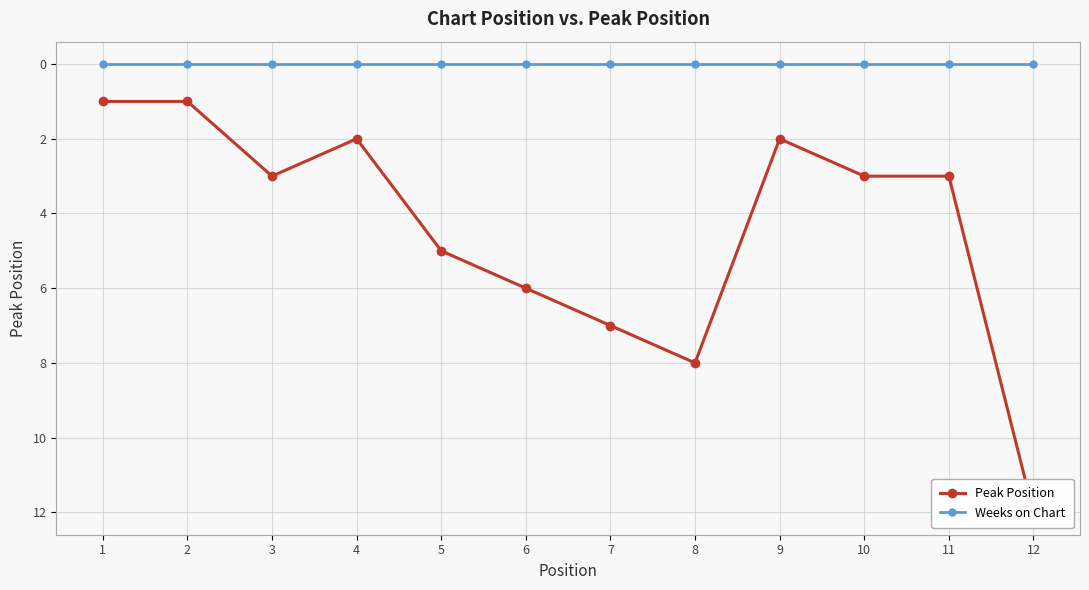

How many data points in Peak Position are less than 3?

4